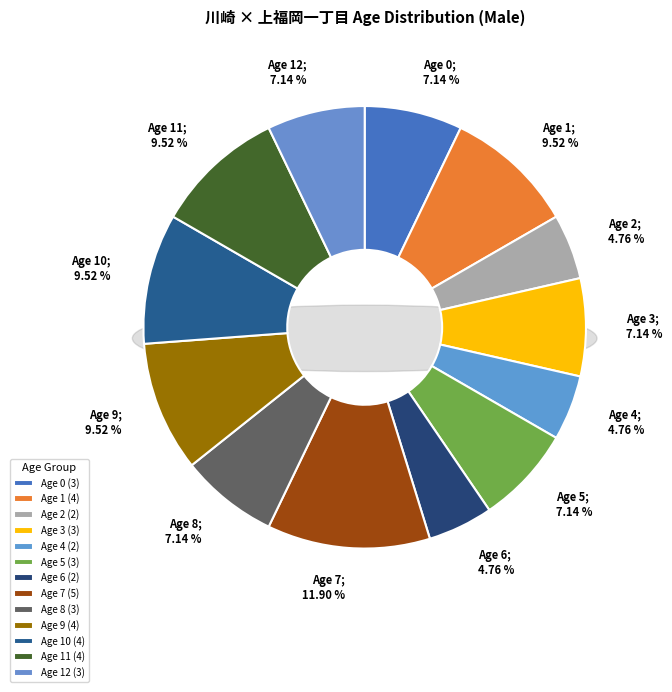

What percentage do 10 and 2 together represent?

14.3%